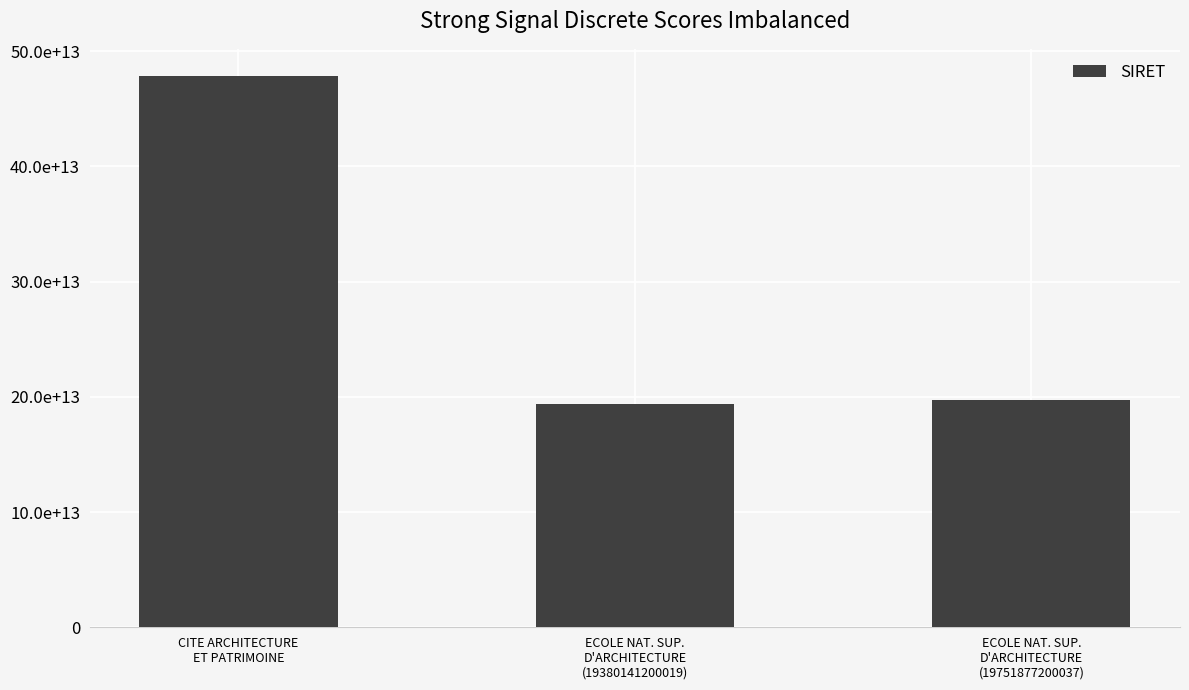

Where is the data nearest to the value 33599315900015?

ECOLE NAT. SUP.
D'ARCHITECTURE
(19751877200037)